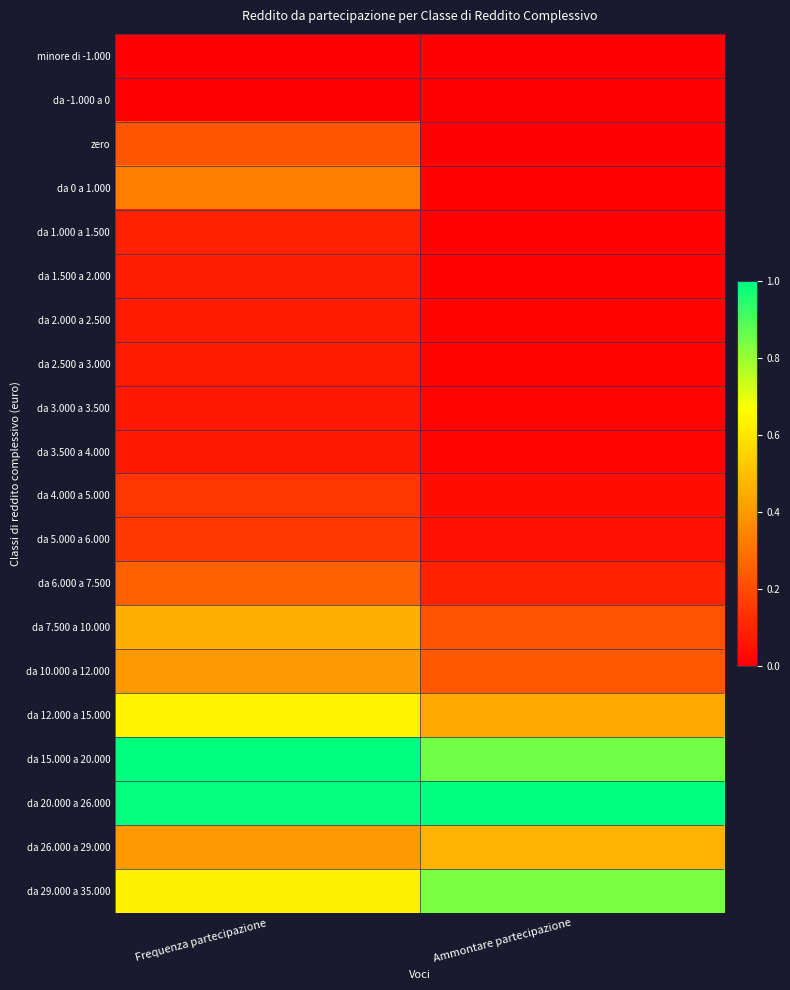

What is the spread (max minus min) of values at Frequenza partecipazione?

1.0